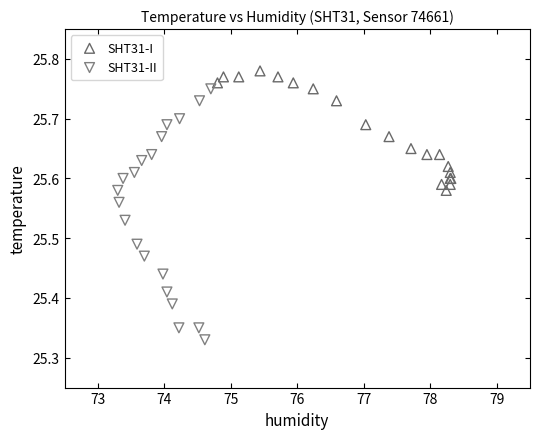

What are all the series names shown in the legend?

SHT31-I, SHT31-II